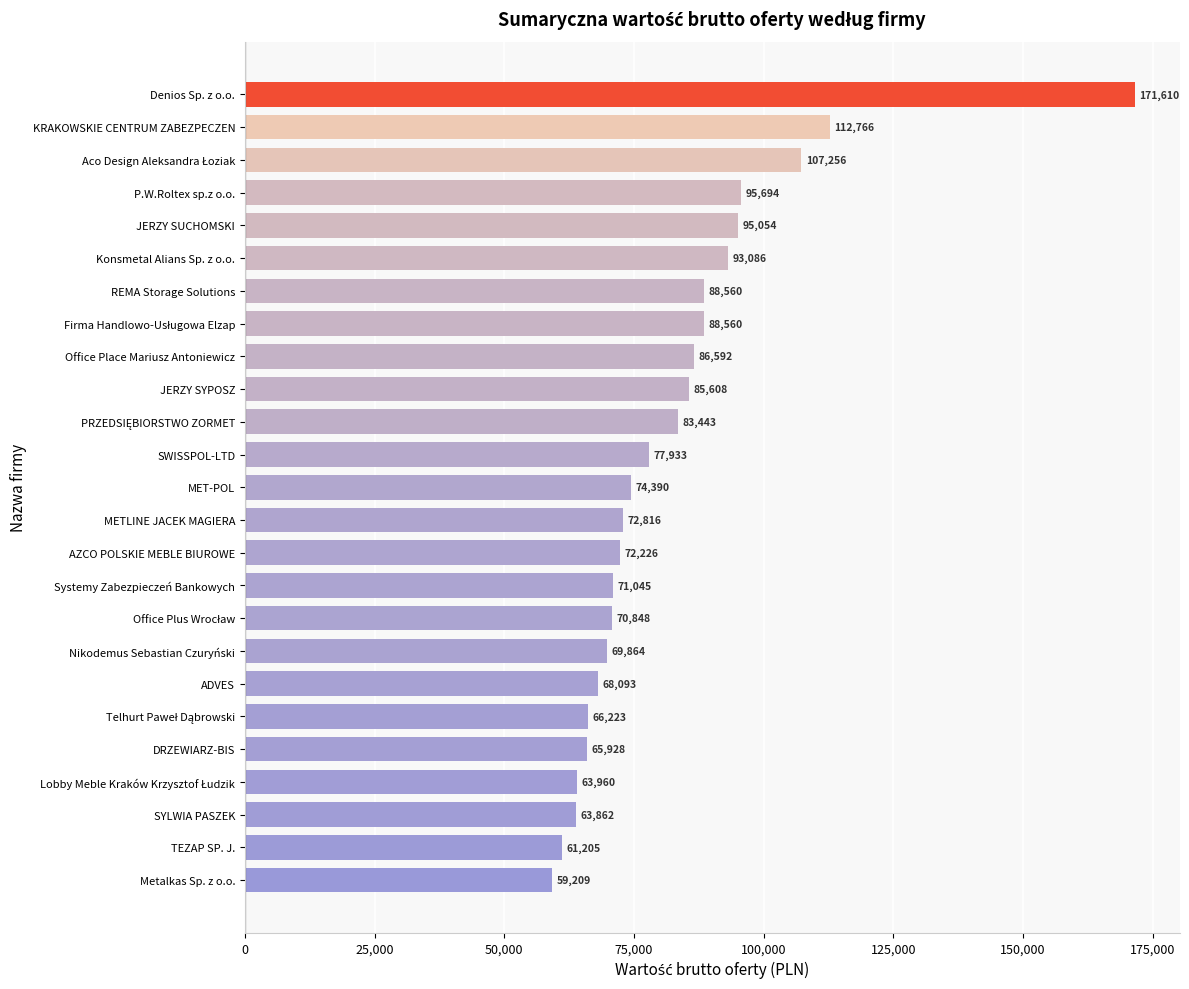

What is the ratio of the value at REMA Storage Solutions to the value at JERZY SYPOSZ?

1.0